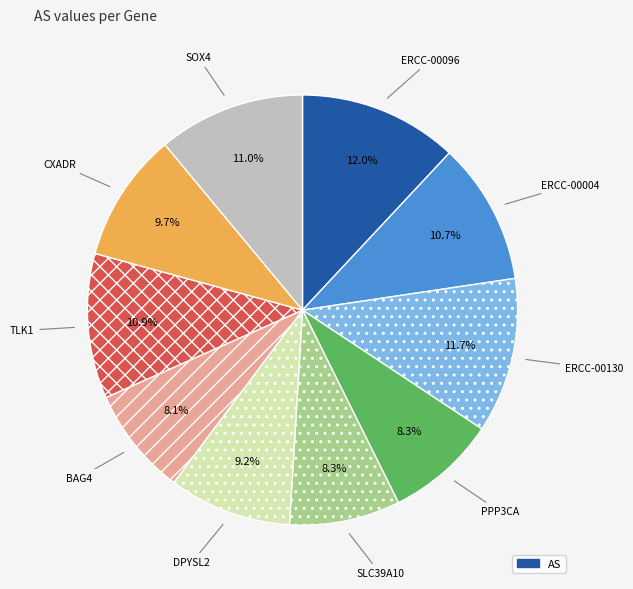

Is there any slice that represents more than half of the pie?

No